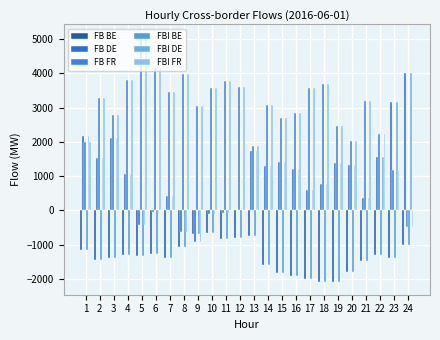

Reading left to right, what are all the values shown in this chart?

FB BE: 1=-1170.4	2=-1461.9	3=-1382.4	4=-1315.5	5=-1325.4	6=-1262.9	7=-1399.8	8=-1058.8	9=-696.9	10=-676.9	11=-840.9	12=-806.2	13=-746.4	14=-1600.0	15=-1826.5	16=-1919.0	17=-1998.1	18=-2106.0	19=-2081.8	20=-1803.0	21=-1477.6	22=-1306.2	23=-1393.8	24=-1002.3
FB DE: 1=2173.9	2=1525.4	3=2104.1	4=1068.2	5=-435.6	6=-61.0	7=419.4	8=-625.6	9=-939.2	10=-111.4	11=-65.4	12=-4.8	13=1728.4	14=1282.3	15=1400.9	16=1208.6	17=603.4	18=771.3	19=1375.0	20=1325.1	21=362.9	22=1564.0	23=3149.9	24=4020.9
FB FR: 1=1996.5	2=3289.7	3=2785.9	4=3791.2	5=5071.5	6=4163.0	7=3457.9	8=3975.6	9=3053.5	10=3560.4	11=3767.2	12=3601.2	13=1871.2	14=3069.7	15=2691.8	16=2850.2	17=3574.4	18=3677.0	19=2455.9	20=2025.4	21=3179.6	22=2222.1	23=1179.9	24=-490.0
FBI BE: 1=-1170.4	2=-1461.9	3=-1382.4	4=-1315.5	5=-1325.4	6=-1262.9	7=-1399.8	8=-1058.8	9=-696.9	10=-676.9	11=-840.9	12=-806.2	13=-746.4	14=-1600.0	15=-1826.5	16=-1919.0	17=-1998.1	18=-2106.0	19=-2081.8	20=-1803.0	21=-1477.6	22=-1306.2	23=-1393.8	24=-1002.3
FBI DE: 1=2173.9	2=1525.4	3=2104.1	4=1068.2	5=-435.6	6=-61.0	7=419.4	8=-625.6	9=-939.2	10=-111.4	11=-65.4	12=-4.8	13=1728.4	14=1282.3	15=1400.9	16=1208.6	17=603.4	18=771.3	19=1375.0	20=1325.1	21=362.9	22=1564.0	23=3149.9	24=4020.9
FBI FR: 1=1996.5	2=3289.7	3=2785.9	4=3791.2	5=5071.5	6=4163.0	7=3457.9	8=3975.6	9=3053.5	10=3560.4	11=3767.2	12=3601.2	13=1871.2	14=3069.7	15=2691.8	16=2850.2	17=3574.4	18=3677.0	19=2455.9	20=2025.4	21=3179.6	22=2222.1	23=1179.9	24=-490.0